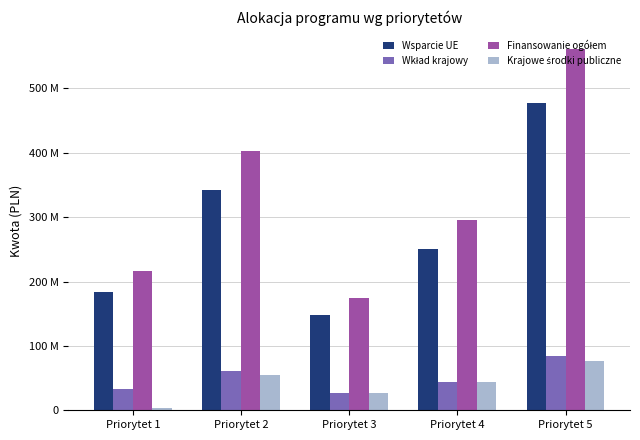

Rank the series at Priorytet 5 from highest to lowest value.

Finansowanie ogółem, Wsparcie UE, Wkład krajowy, Krajowe środki publiczne